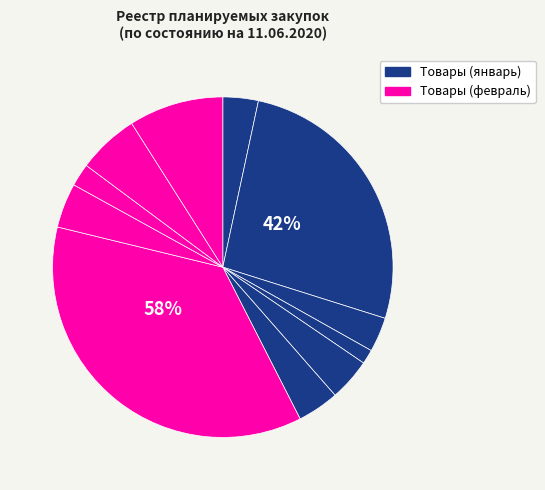

What percentage is the Межсетевой экран slice, to the nearest percent?

26%